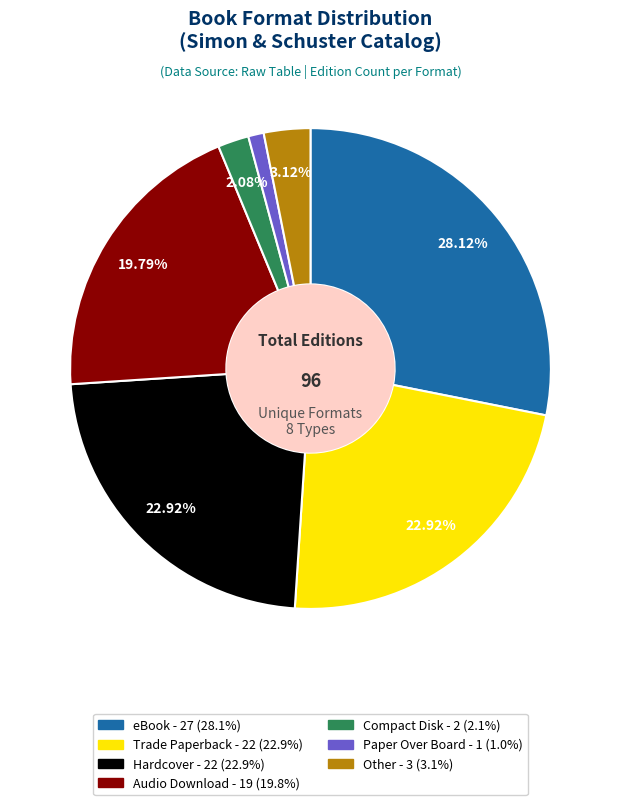

Count the number of slices in the pie.

7